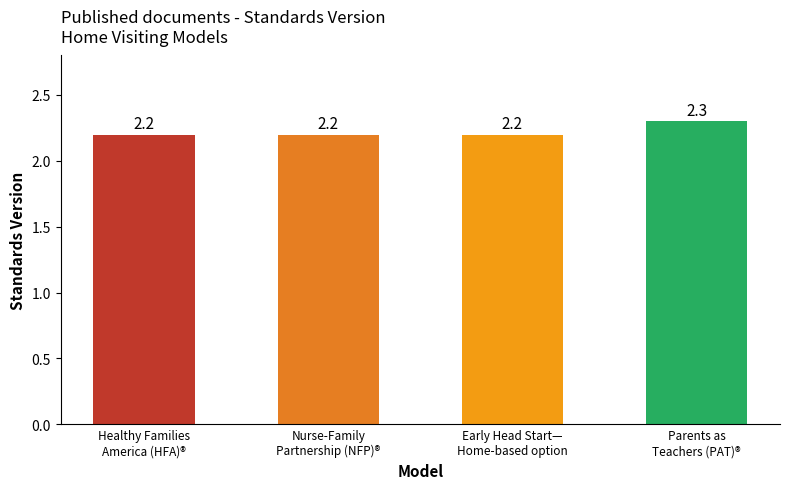

How many categories are shown in the chart?

4